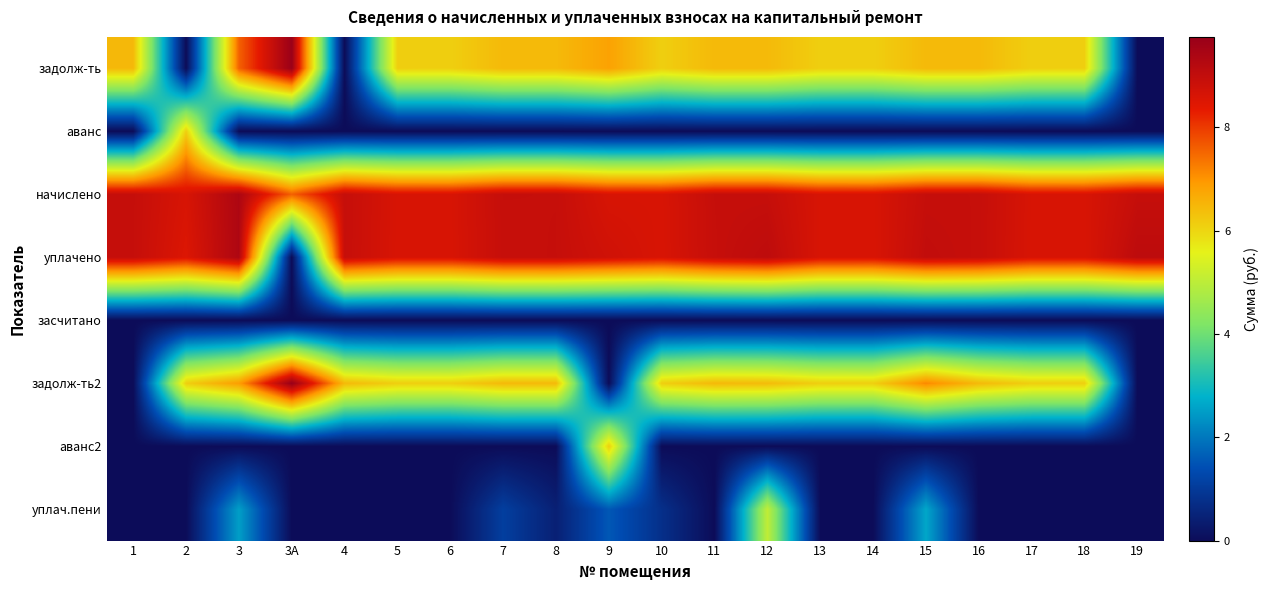

Rank the series at 4 from highest to lowest value.

начислено, уплачено, задолж-ть2, задолж-ть, аванс, засчитано, аванс2, уплач.пени